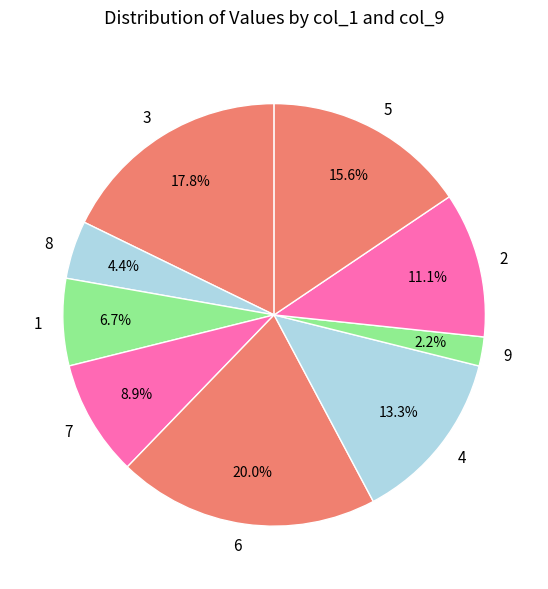

To the nearest percent, what portion does 3 represent?

18%